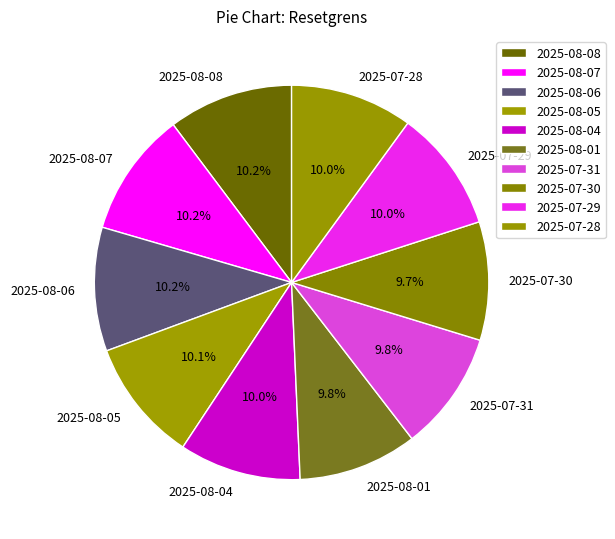

Does 2025-08-06 represent more than half of the total?

No